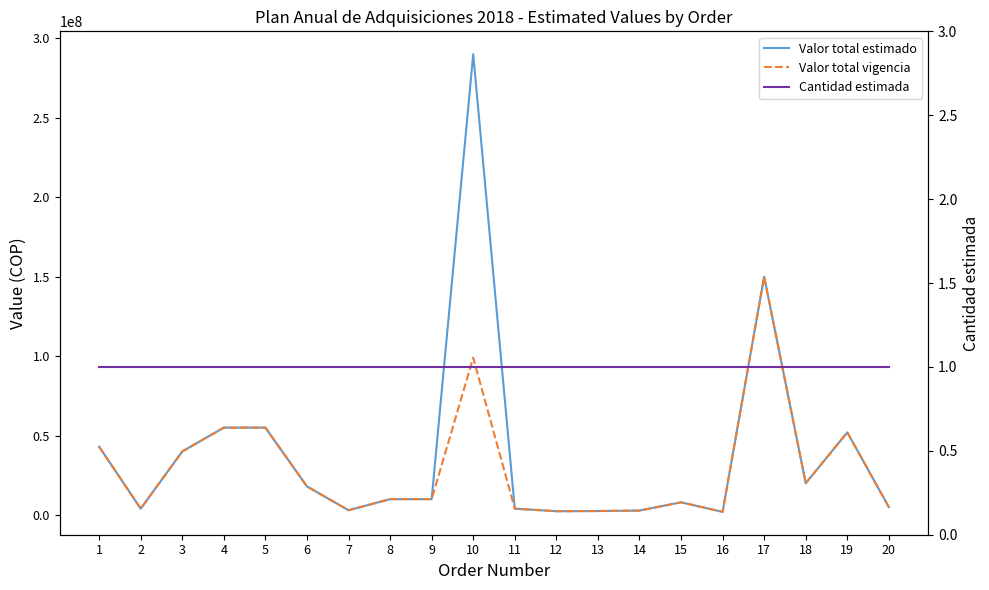

At which category does Valor total vigencia reach its first local valley?

2